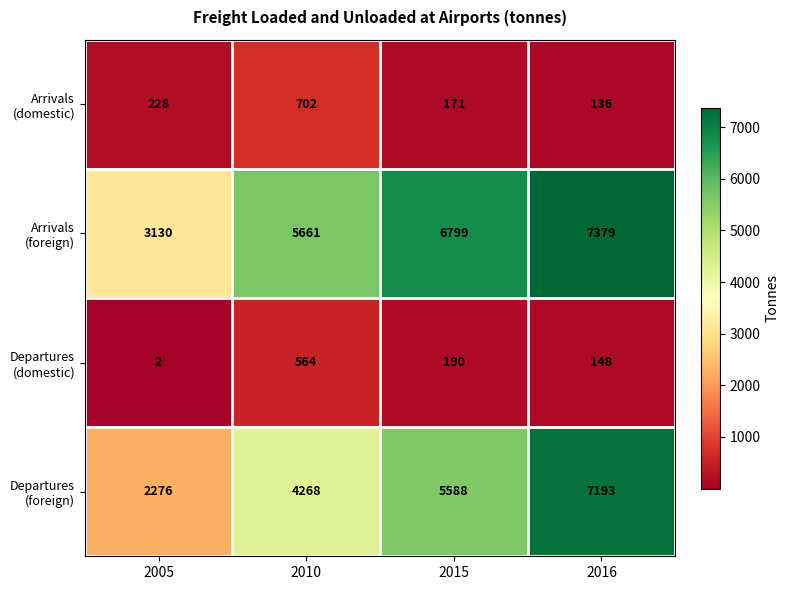

At how many categories does at least one series exceed 670?

4